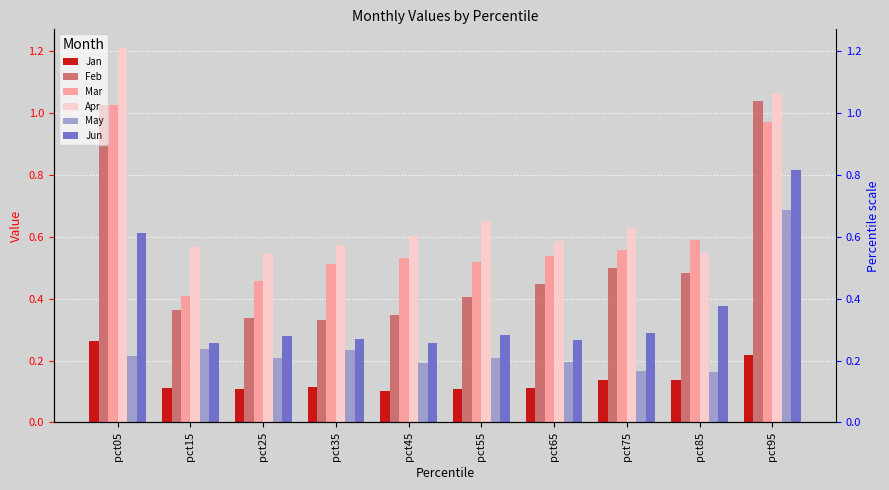

What are all the series names shown in the legend?

Jan, Feb, Mar, Apr, May, Jun